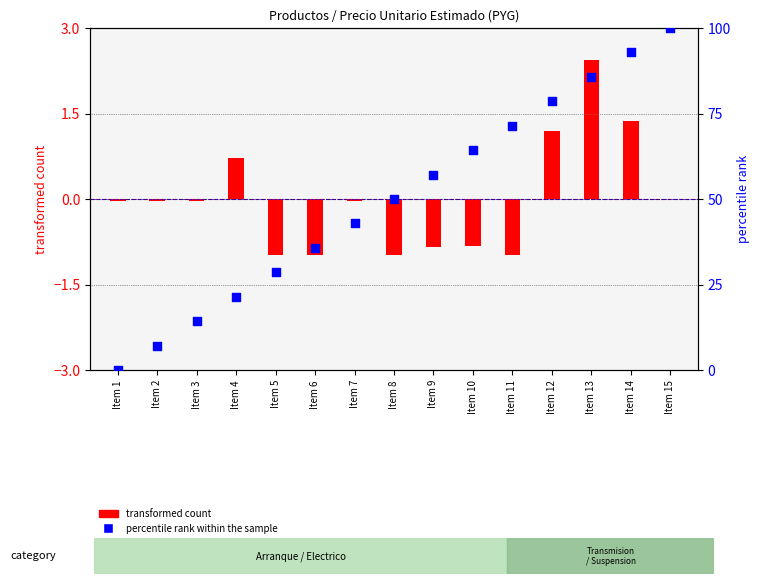

What are all the series names shown in the legend?

transformed count, percentile rank within the sample